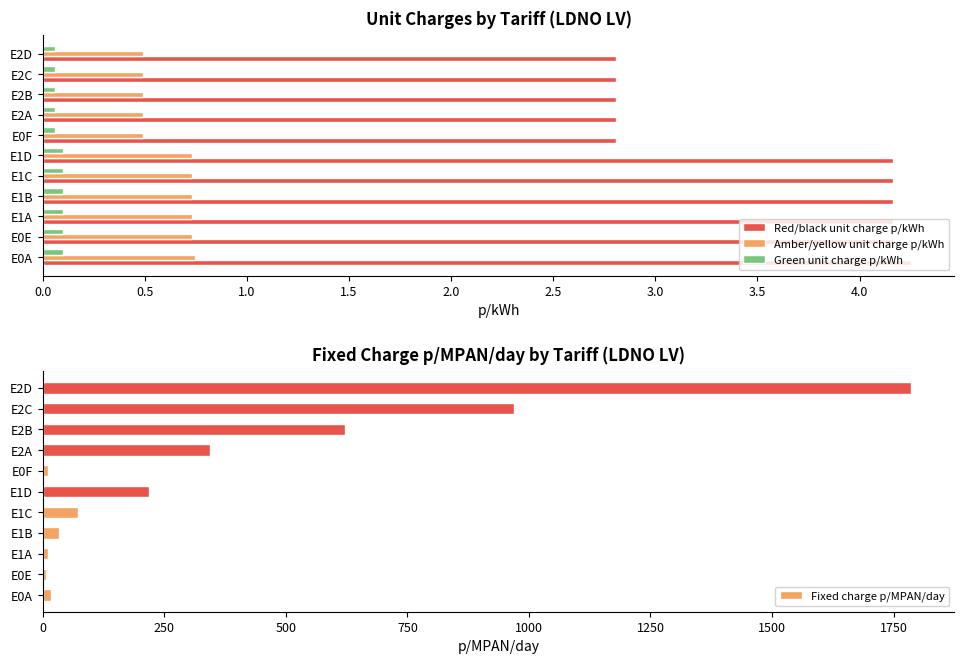

At how many categories does at least one series exceed 131?

5